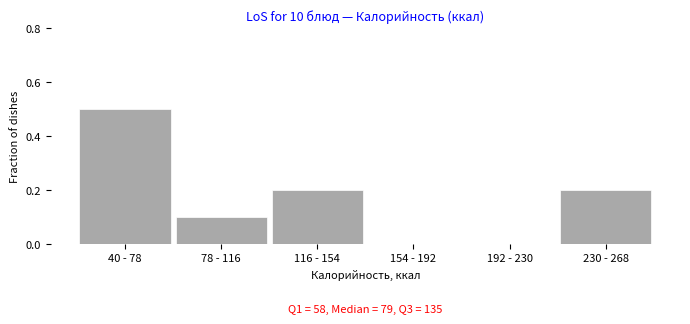

Reading right to left, extract all data points from this chart.

230 - 268=0.2	192 - 230=0.0	154 - 192=0.0	116 - 154=0.2	78 - 116=0.1	40 - 78=0.5